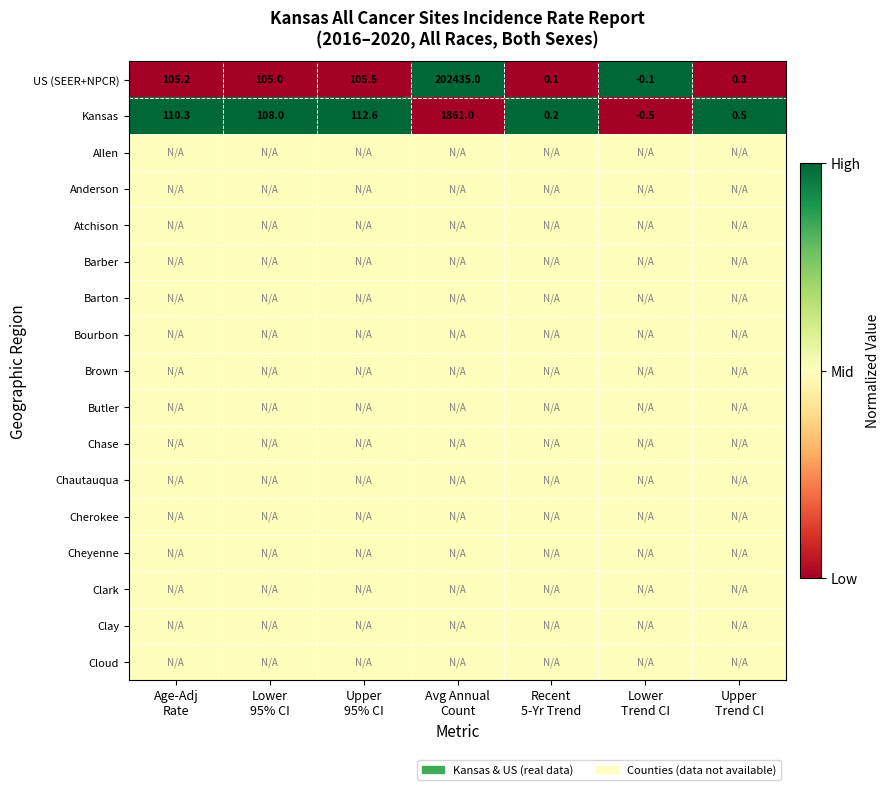

What is the difference between the second highest and minimum values in the US (SEER+NPCR) series?

105.6